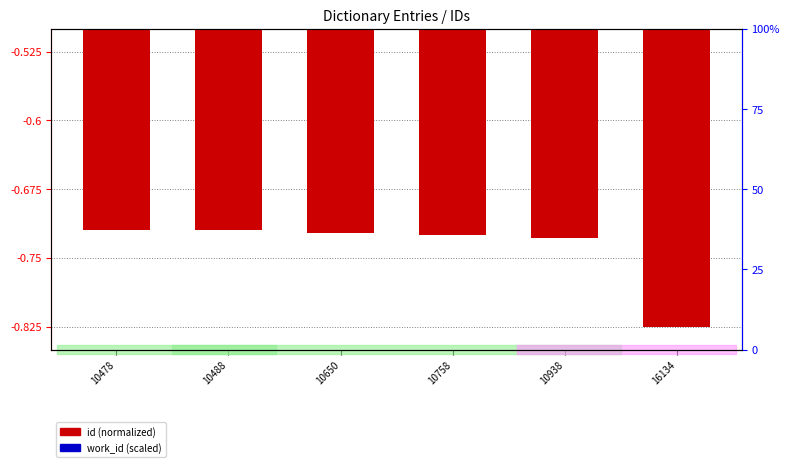

True or false: work_id (scaled) has a value of -0.0 at 10488.

False